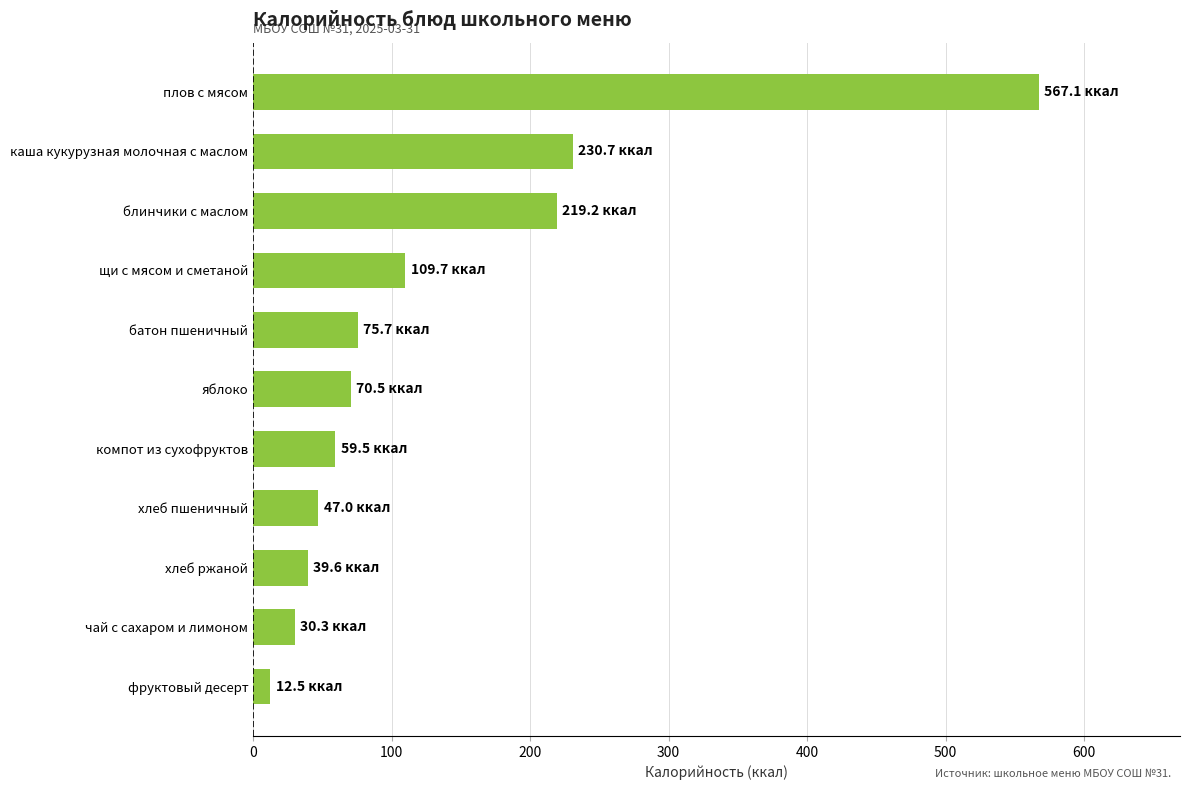

Reading top to bottom, what are all the values shown in this chart?

567.1	230.7	219.2	109.7	75.7	70.5	59.5	47.0	39.6	30.3	12.5